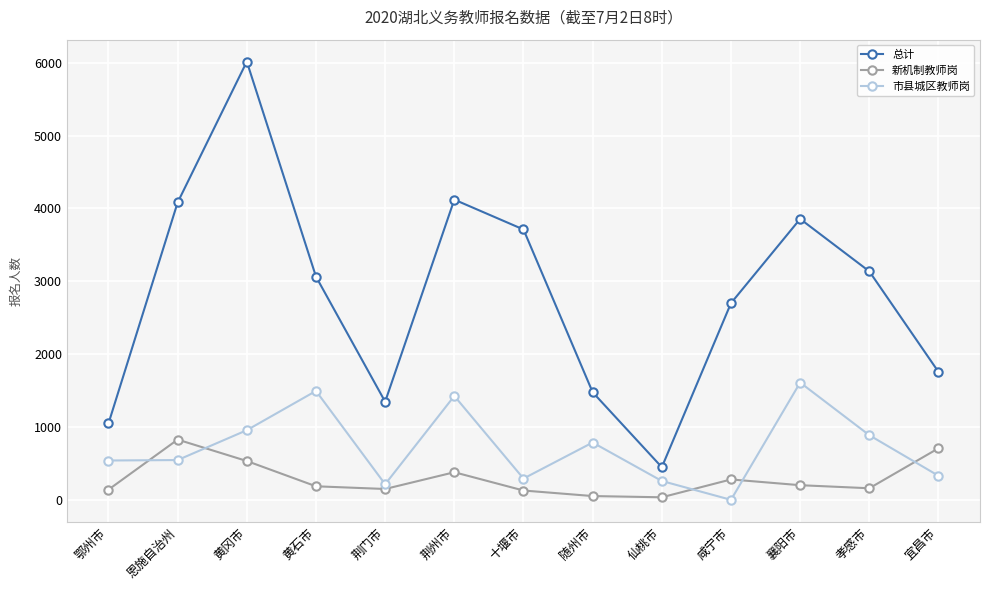

True or false: 市县城区教师岗 and 总计 intersect in this chart.

False